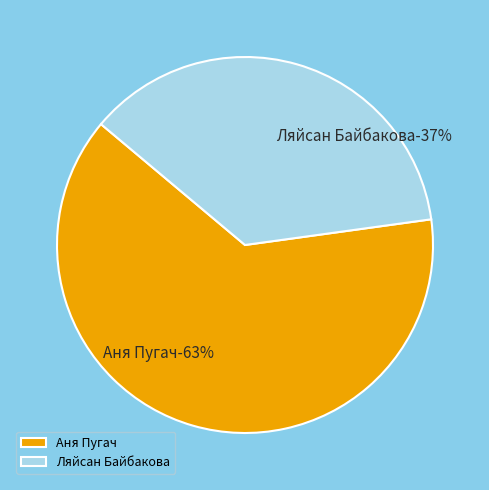

What is the smallest slice in the pie chart?

Ляйсан Байбакова